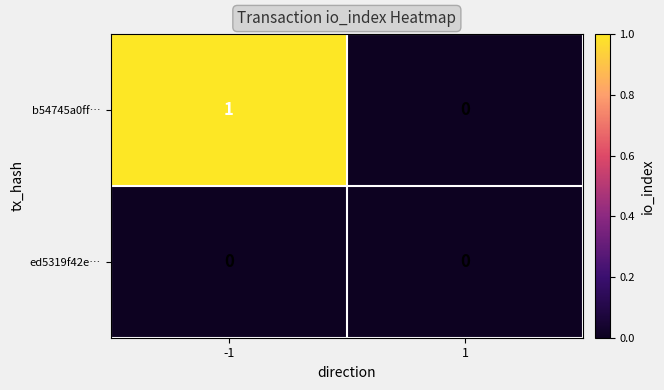

Between -1 and 1, which series saw the biggest shift?

b54745a0ff…